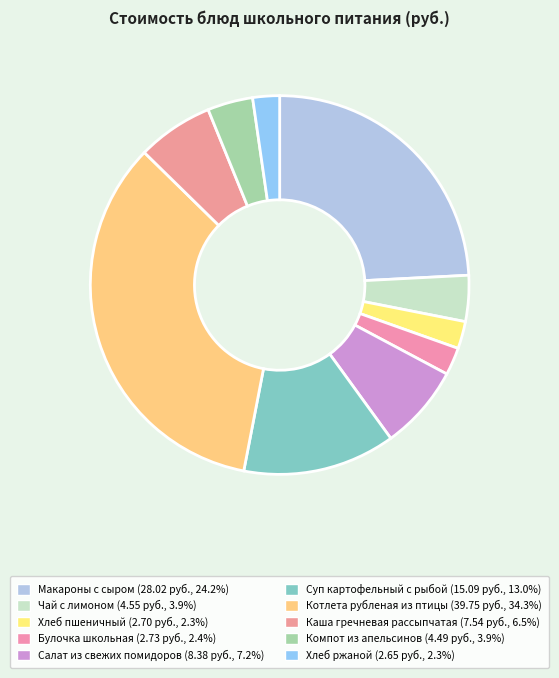

Which category has the biggest portion of the pie?

Котлета рубленая из птицы